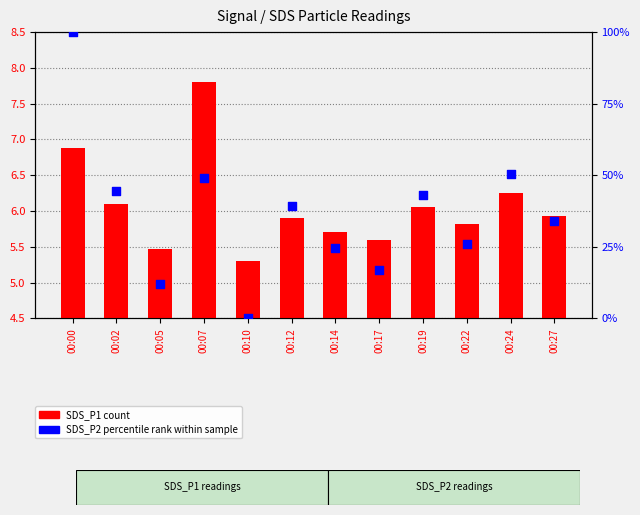

Is the value of SDS_P1 (count) at 00:27 greater than the value of SDS_P2 (percentile rank) at 00:27?

No